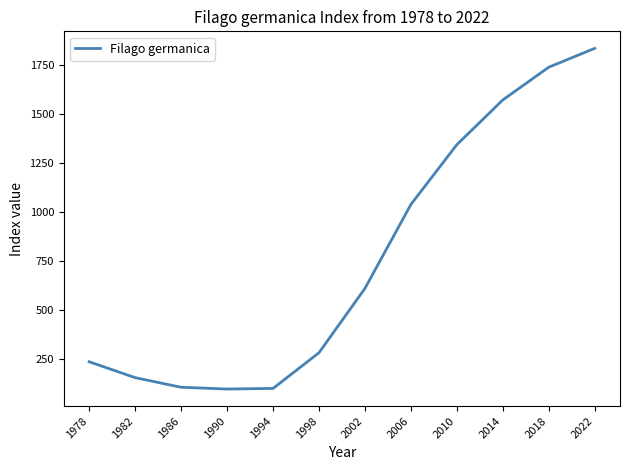

What is the difference between the maximum and minimum values?

1737